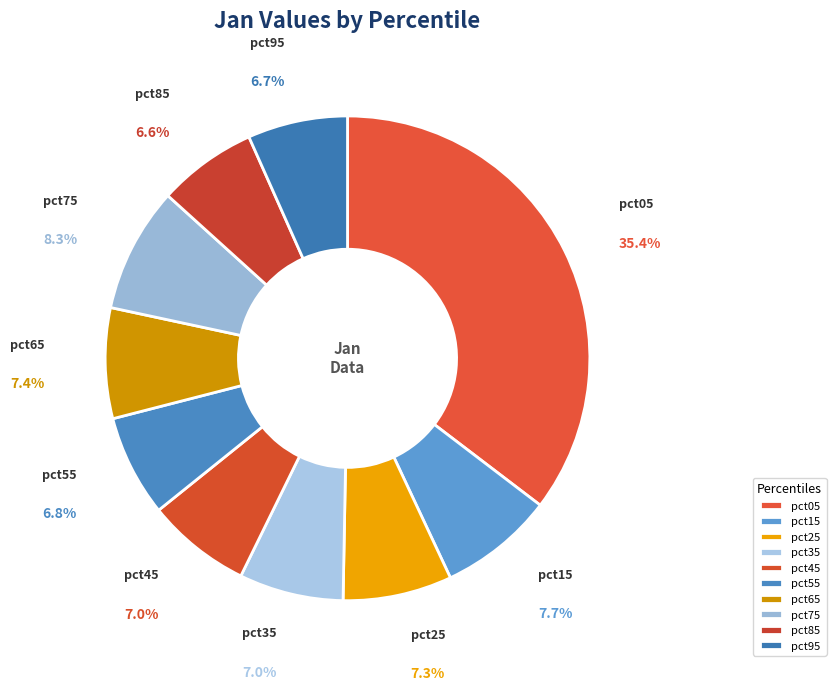

How much of the chart is everything except pct45?

93.0%